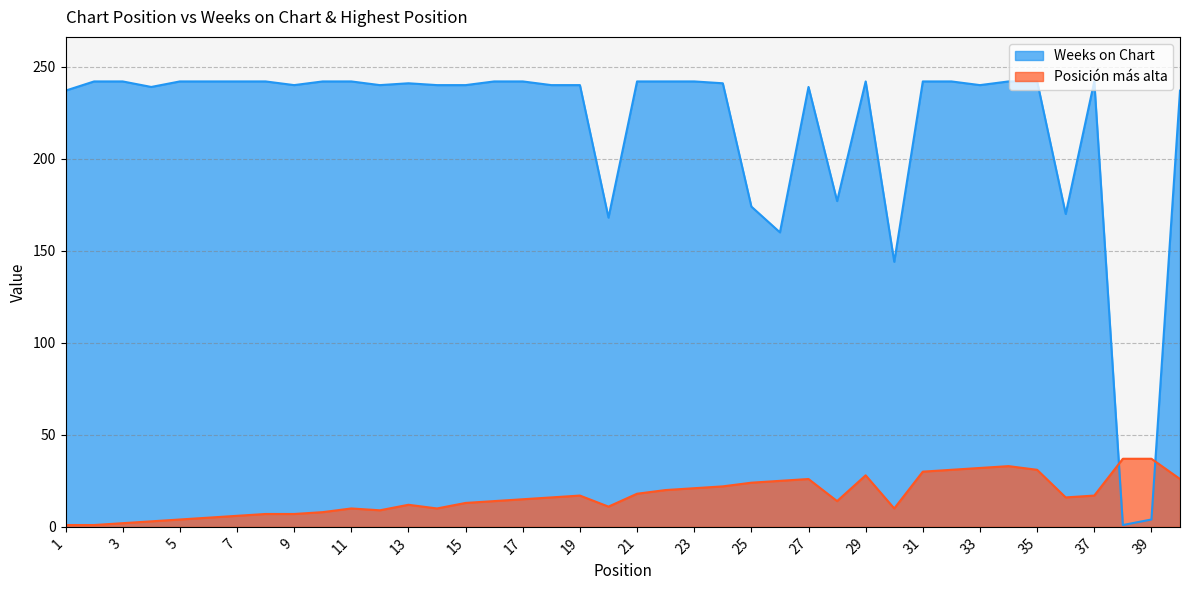

Which has a higher value, 32 or 22?

32